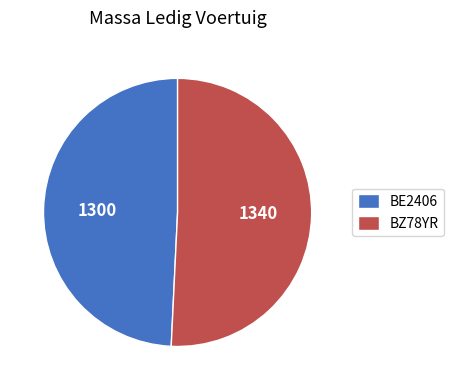

The BZ78YR slice represents 39% of the pie. True or false?

False